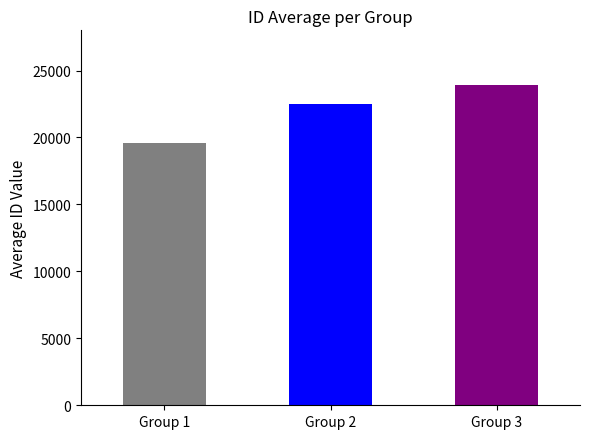

Where does the id series first go above 22466?

Group 2